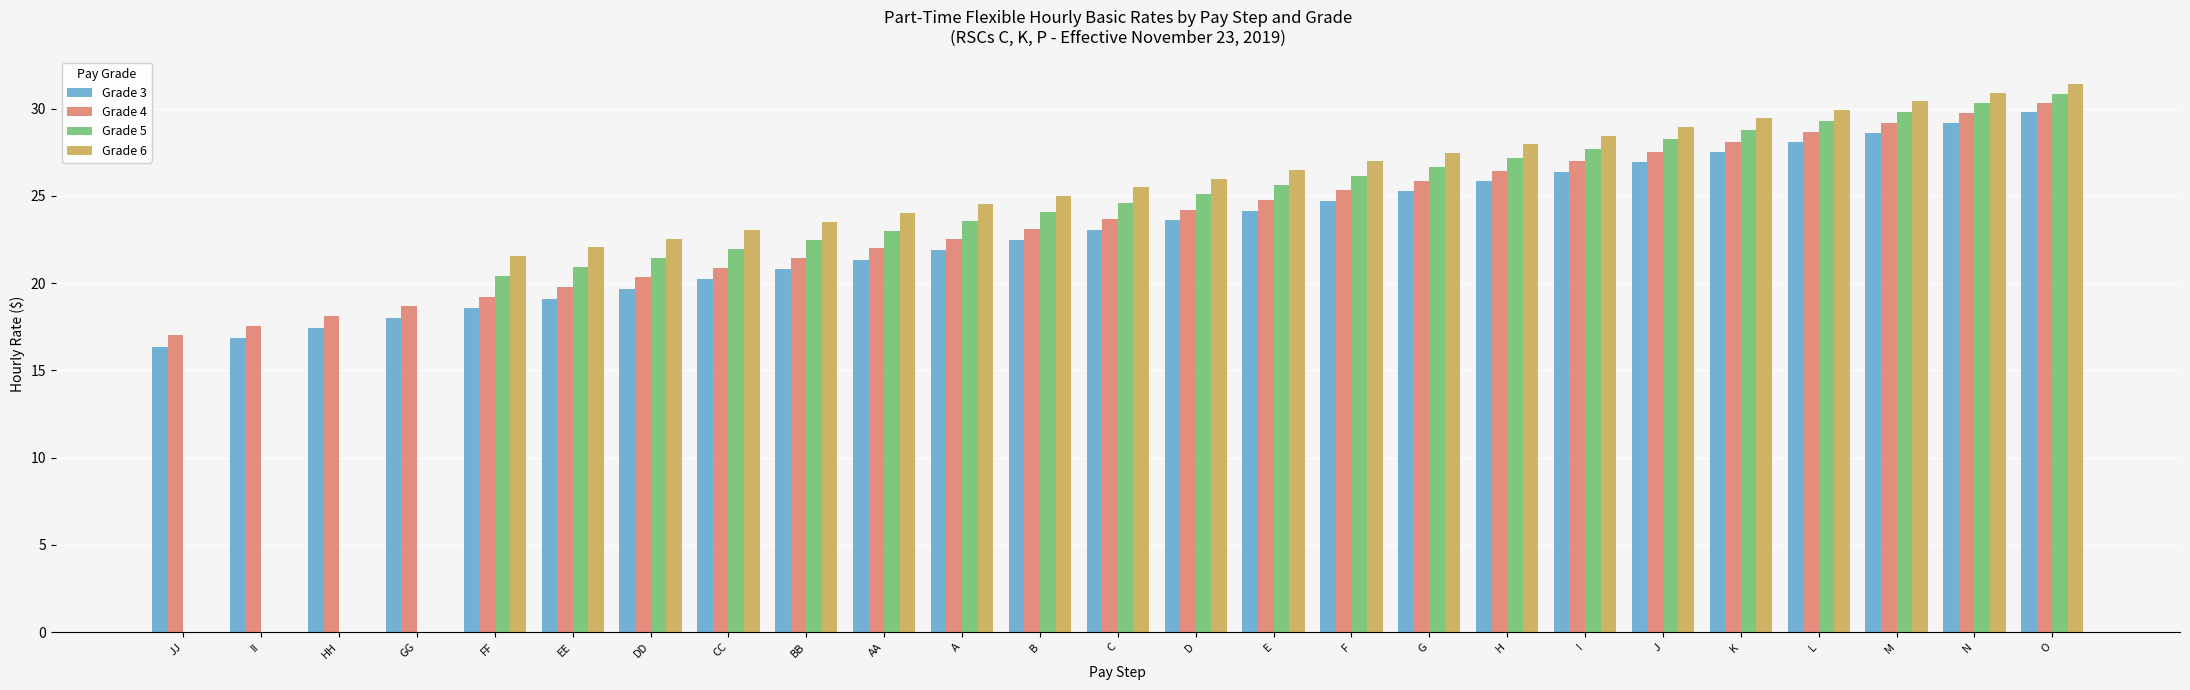

At which category is the sum across all series the highest?

O